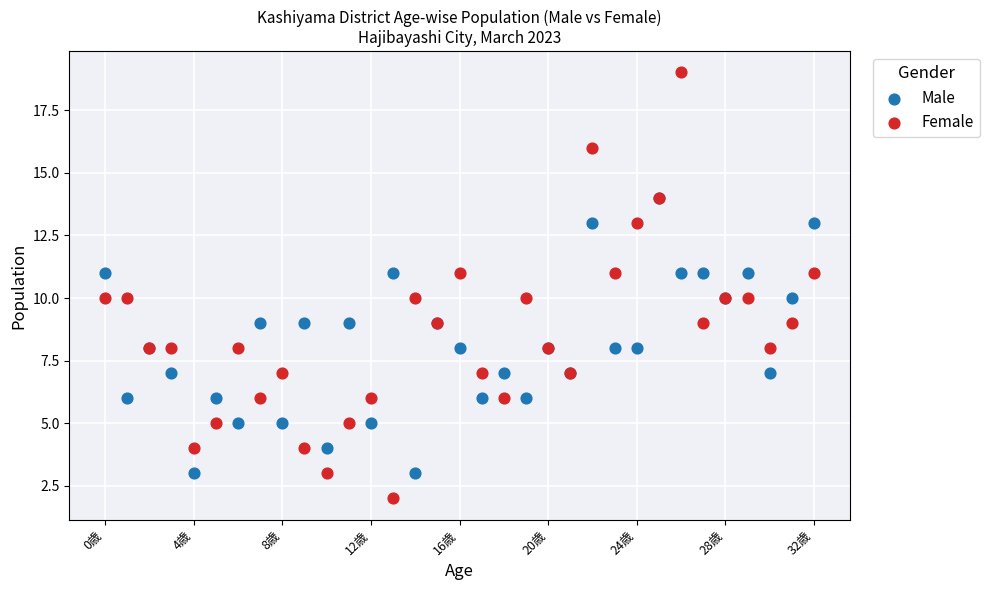

Which series contains the highest Y value?

Female